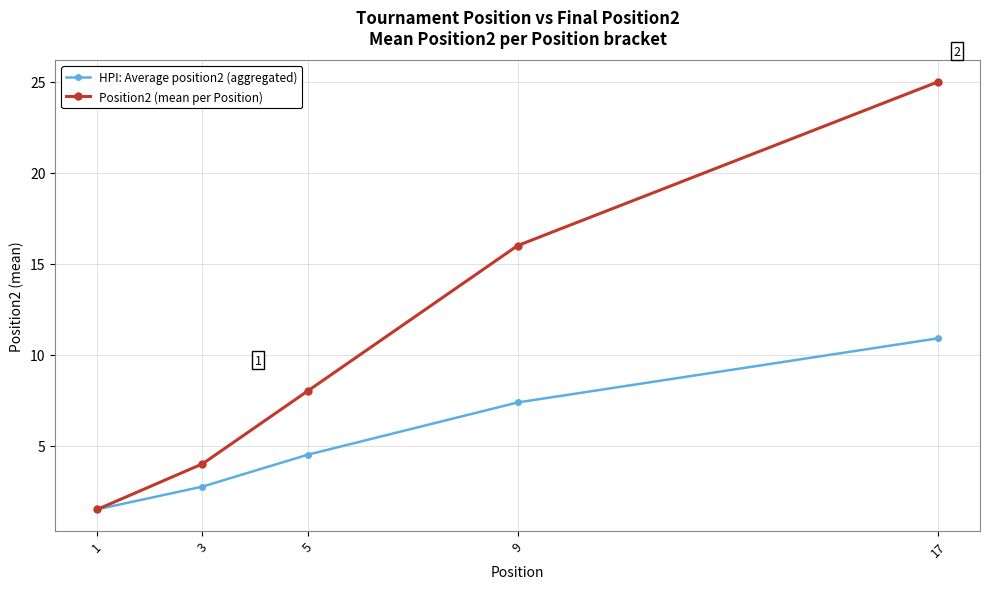

What is the approximate value of Position2 (mean per Position) at 1?

1.5